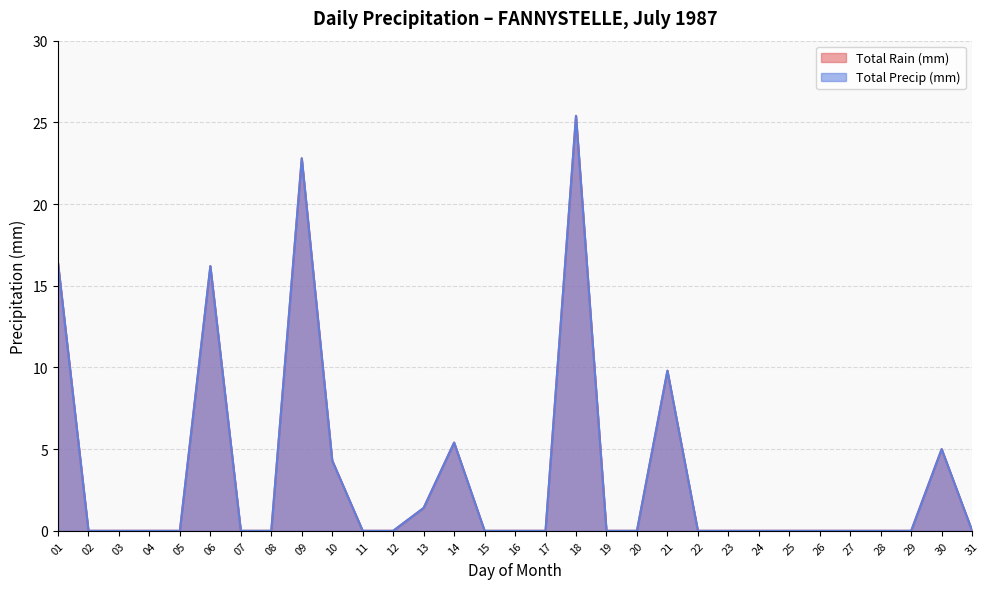

List the series in order of their peak value, lowest first.

Total Rain (mm), Total Precip (mm)